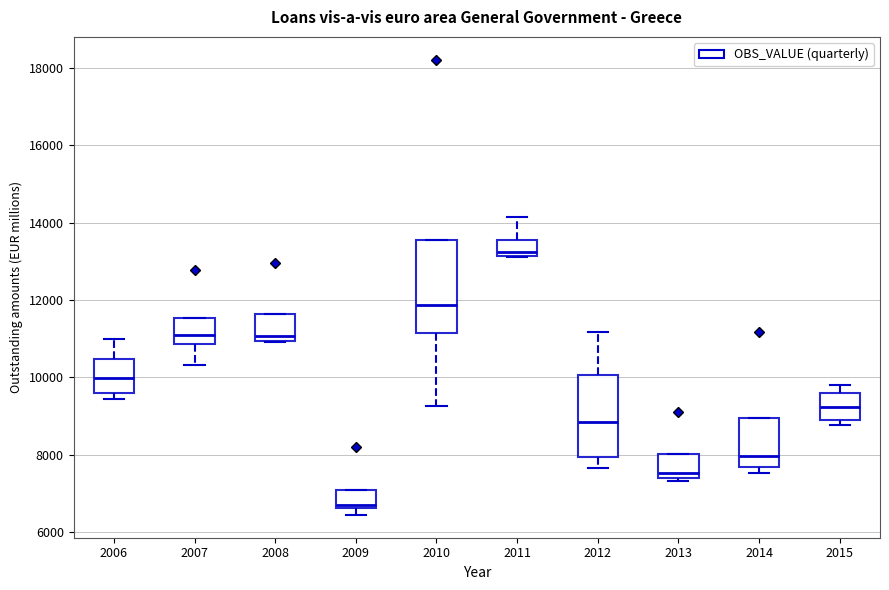

Which box's median line is the highest?

2011